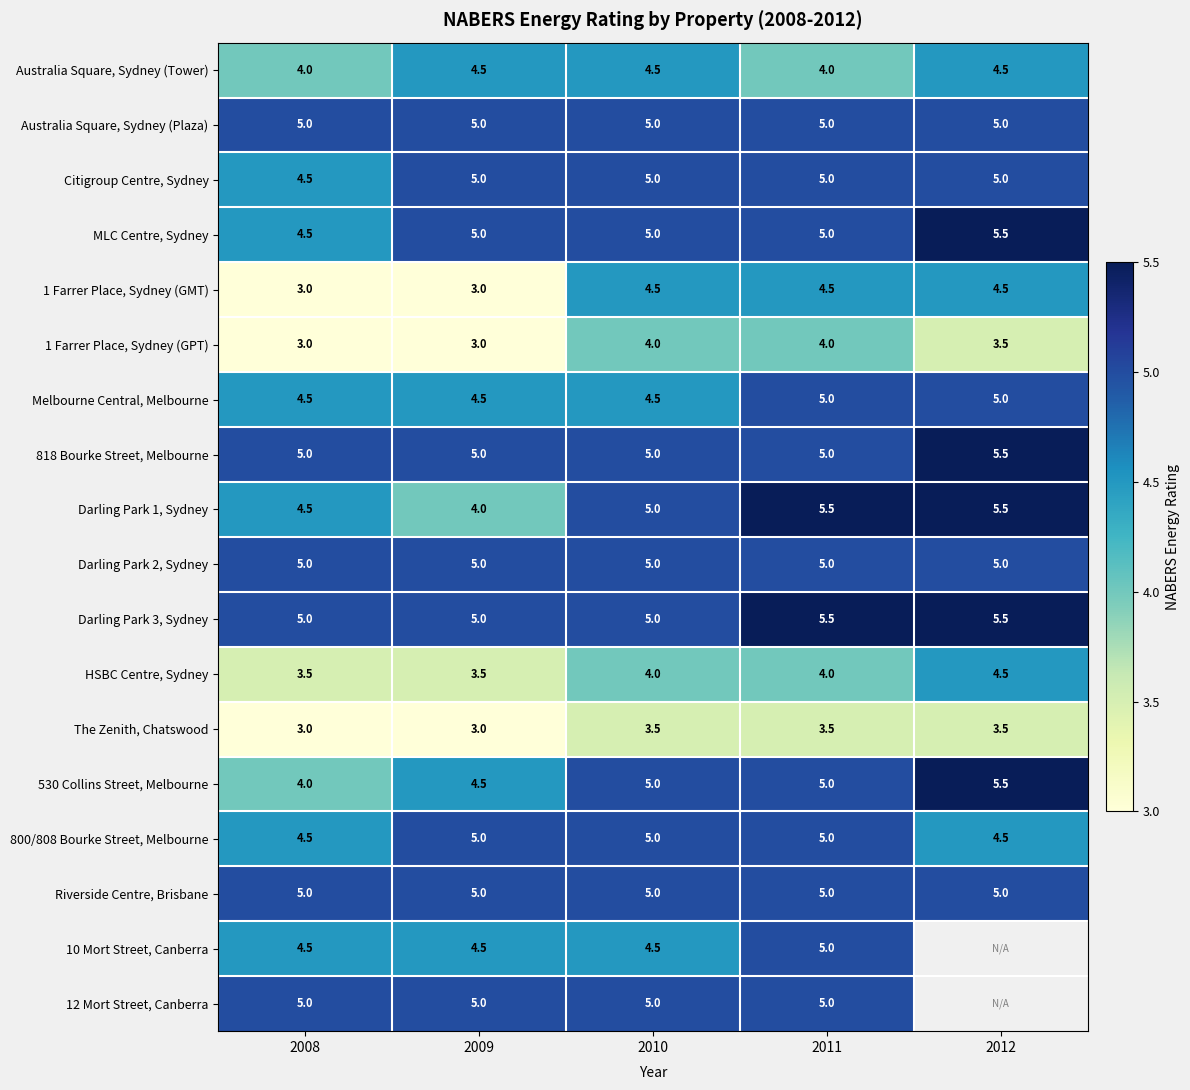

Is the value of 12 Mort Street, Canberra at 2010 greater than the value of 1 Farrer Place, Sydney (GMT) at 2011?

Yes